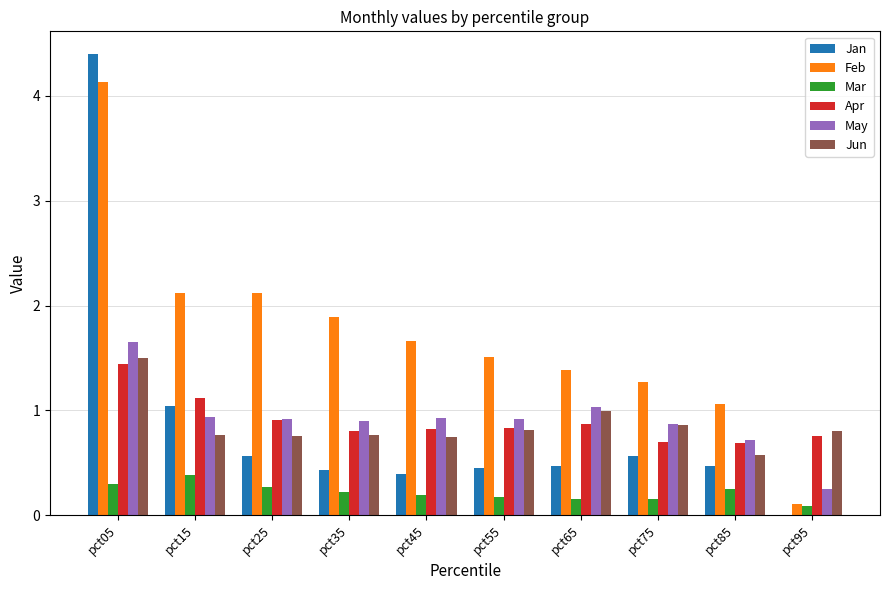

Between pct15 and pct45, which series saw the biggest shift?

Jan